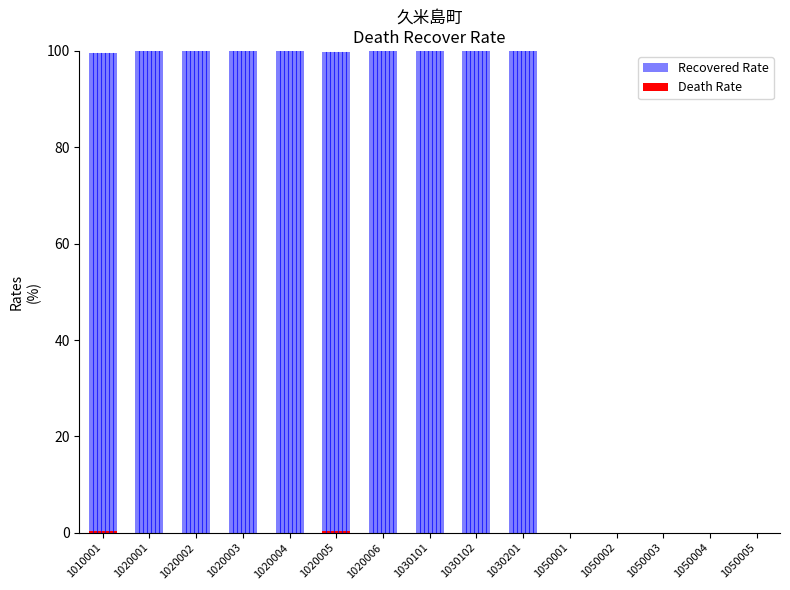

At which category is the sum across all series the highest?

1020005